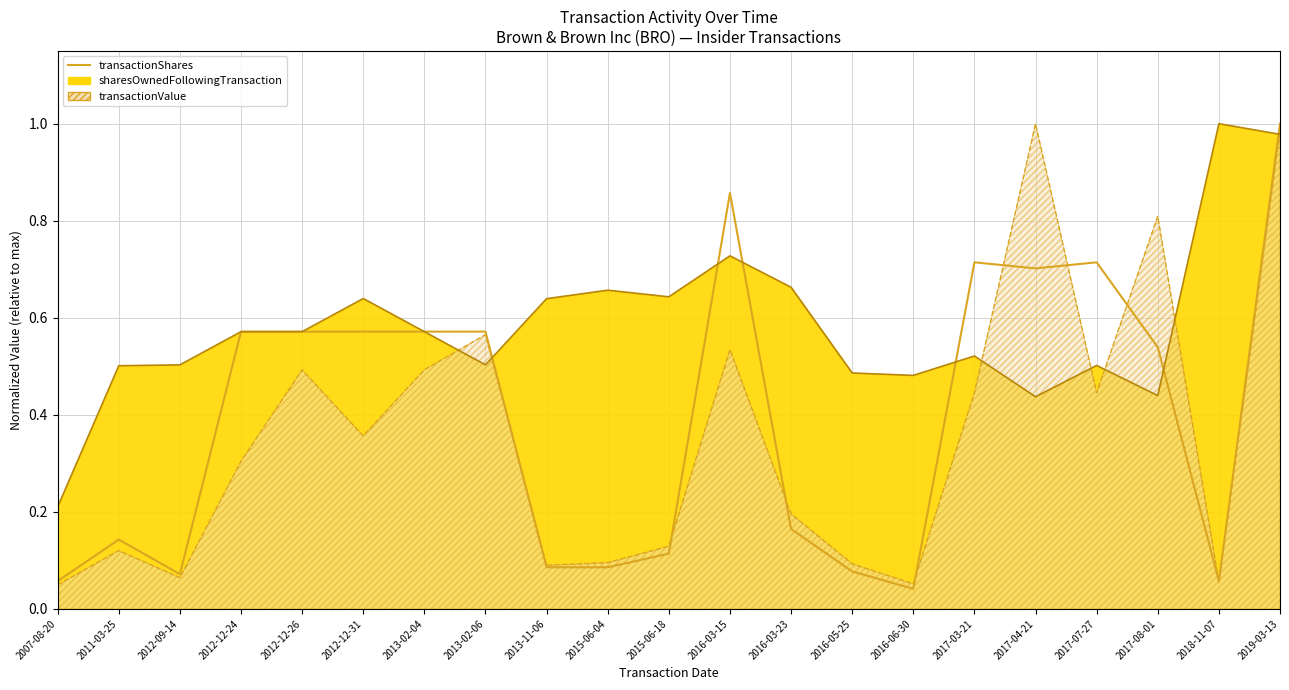

Rank the categories by value from lowest to highest.

2016-06-30, 2007-08-20, 2018-11-07, 2012-09-14, 2016-05-25, 2013-11-06, 2015-06-04, 2015-06-18, 2011-03-25, 2016-03-23, 2017-08-01, 2012-12-24, 2012-12-26, 2012-12-31, 2013-02-04, 2013-02-06, 2017-04-21, 2017-03-21, 2017-07-27, 2016-03-15, 2019-03-13